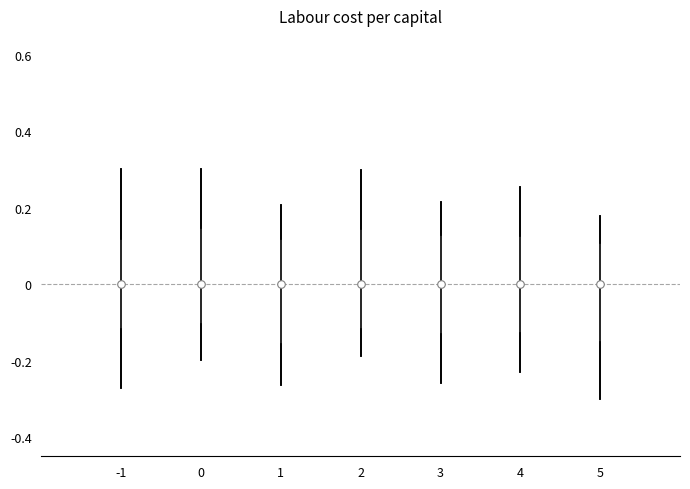

Reading left to right, read every box against the y-axis: the position of its median line, the range the box covers, and the ends of its whiskers. The values are not printed on the chart, so give them approximately, as read against the axis.

-1: median 0.00, box -0.12 to 0.12, whiskers -0.28 to 0.30
0: median 0.00, box -0.10 to 0.14, whiskers -0.20 to 0.30
1: median 0.00, box -0.16 to 0.12, whiskers -0.26 to 0.20
2: median 0.00, box -0.12 to 0.14, whiskers -0.18 to 0.30
3: median 0.00, box -0.12 to 0.12, whiskers -0.26 to 0.22
4: median 0.00, box -0.12 to 0.12, whiskers -0.22 to 0.26
5: median 0.00, box -0.14 to 0.10, whiskers -0.30 to 0.18